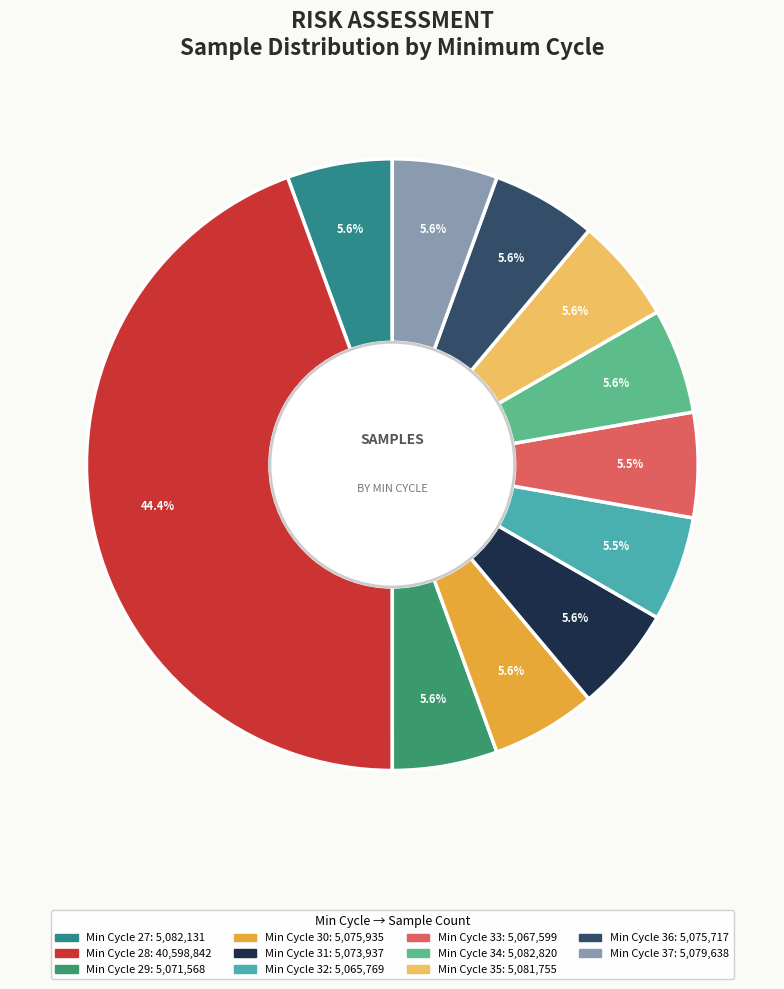

How many segments does this pie chart have?

11